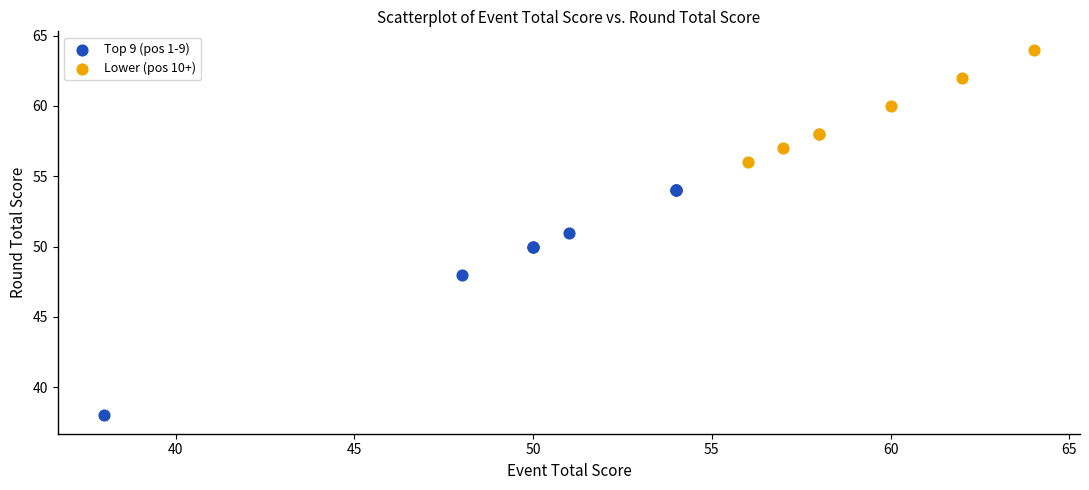

Which series has the widest spread of Y values?

Top 9 (pos 1-9)